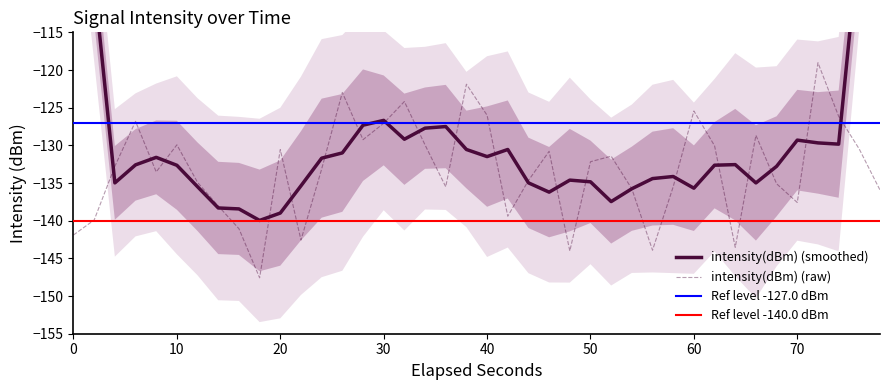

Is this an area chart (filled region under the line)?

No